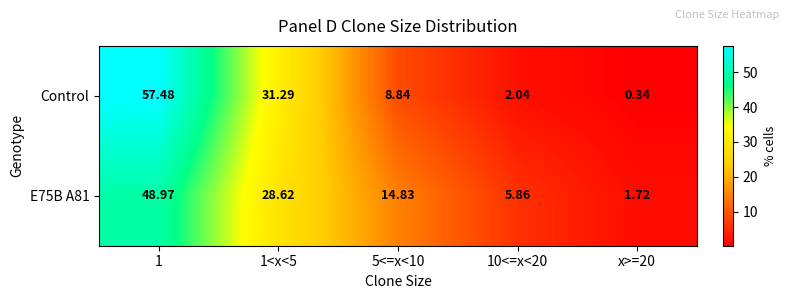

Is the value of E75B A81 at 1<x<5 greater than the value of Control at 1<x<5?

No